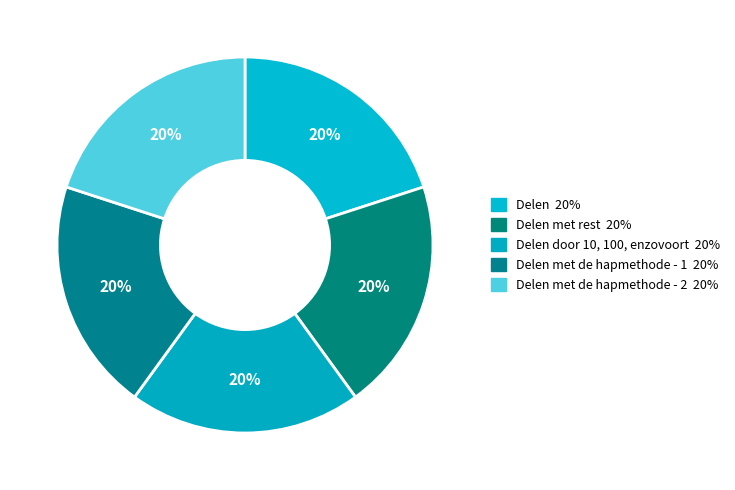

Which slice is the largest?

Delen met de hapmethode - 2